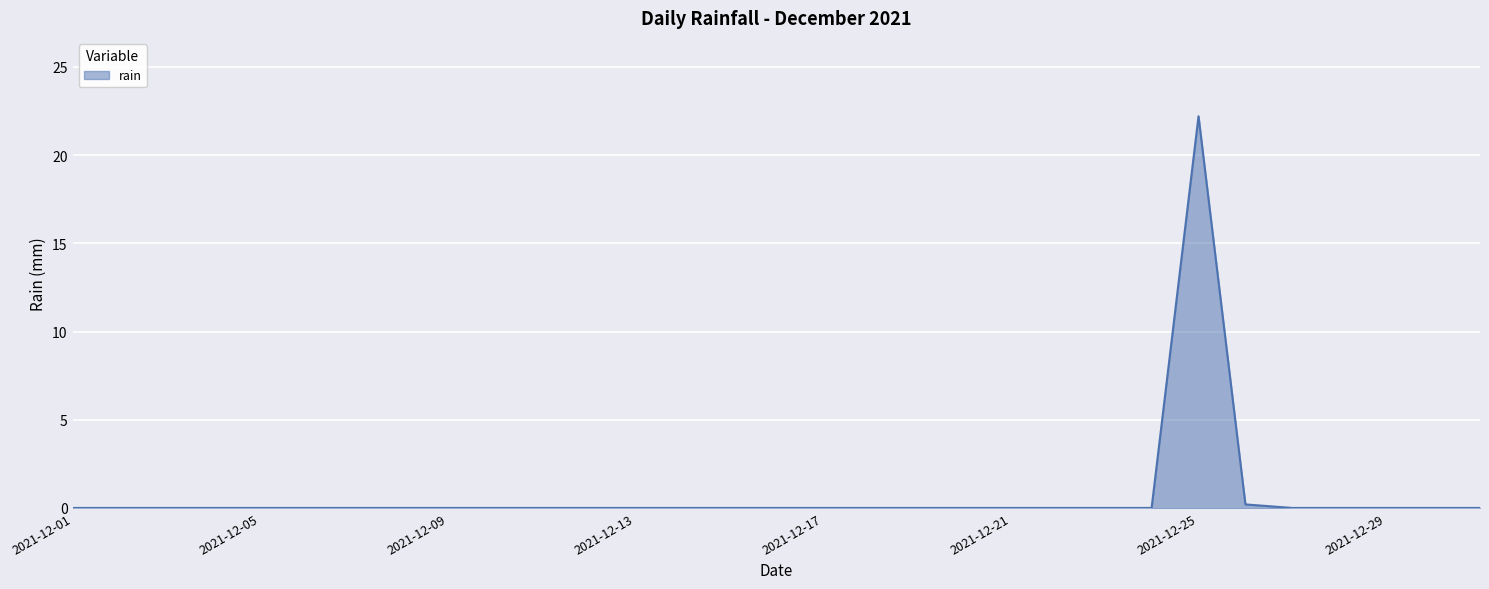

What is the maximum value shown in the chart?

22.2